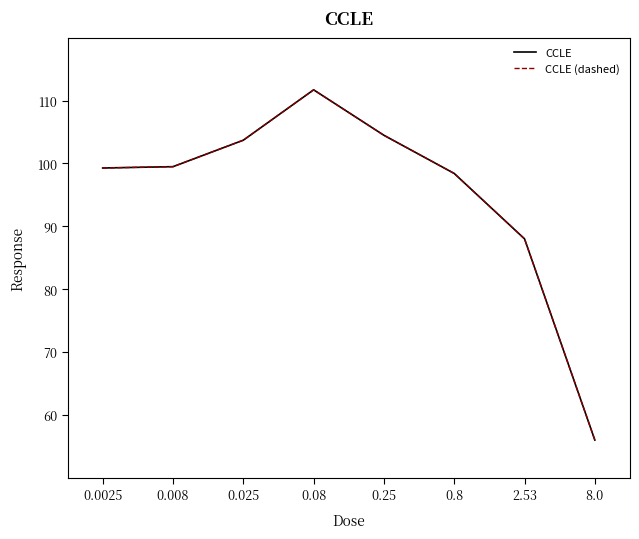

What is the difference between the maximum and second lowest values in the CCLE series?

23.7